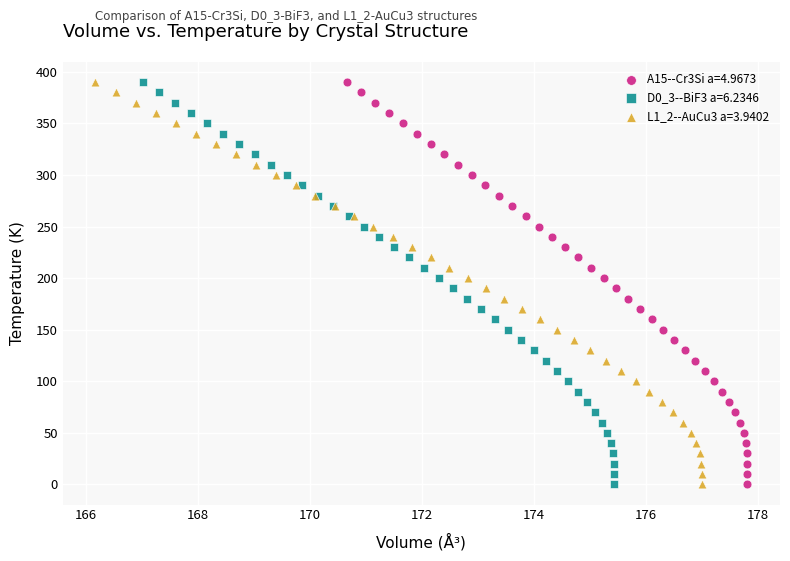

What are all the series names shown in the legend?

A15--Cr3Si a=4.9673, D0_3--BiF3 a=6.2346, L1_2--AuCu3 a=3.9402